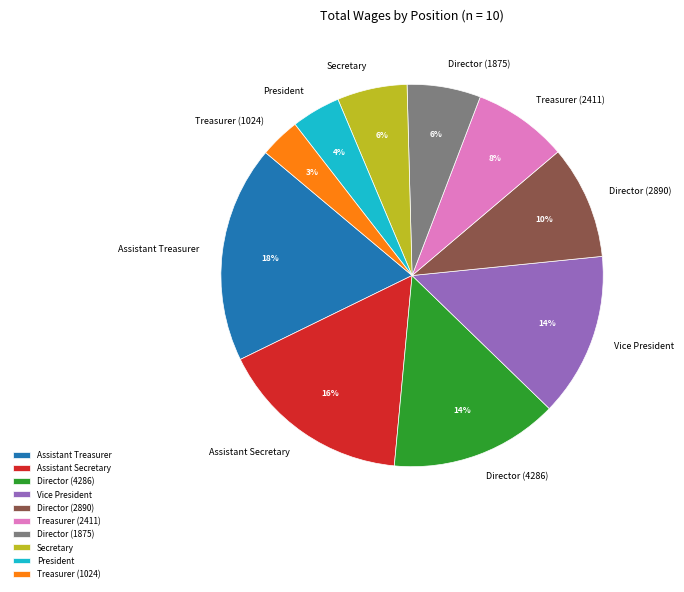

Is it true that Director (4286) is 2% of the pie?

False